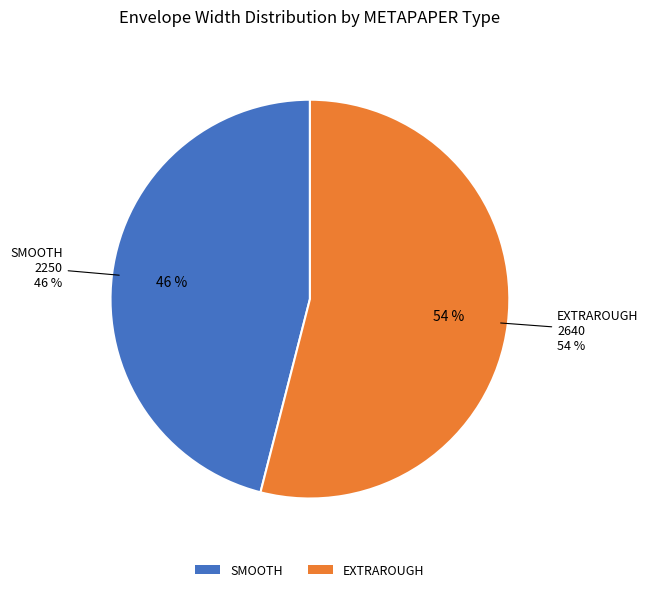

The EXTRAROUGH slice represents 1% of the pie. True or false?

False